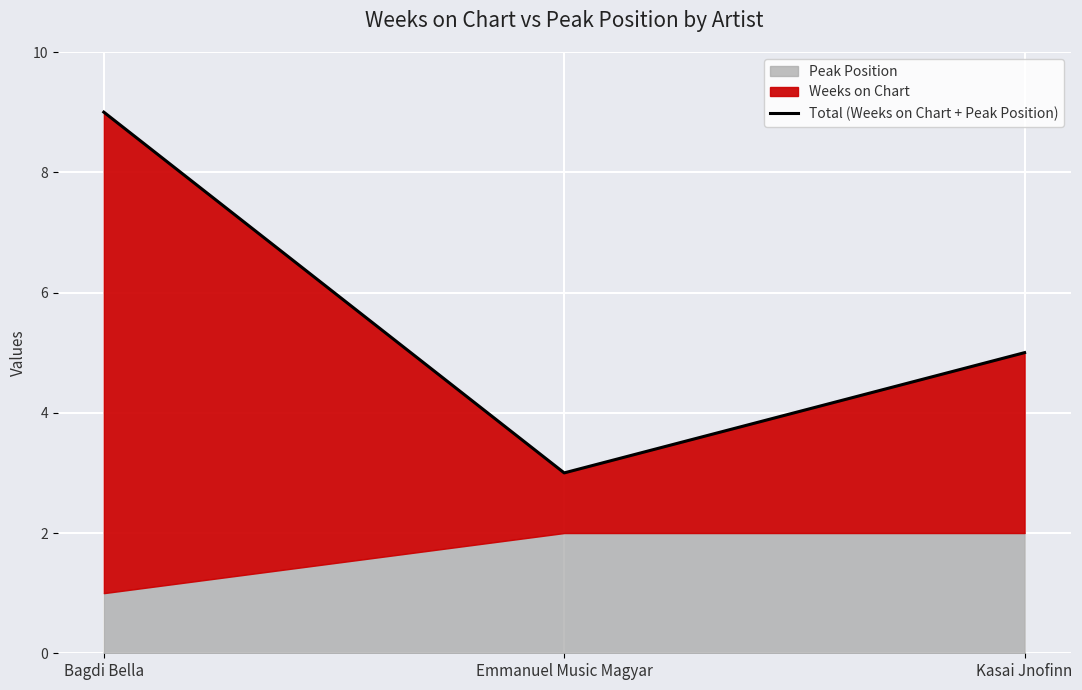

Count the values in the range 3 to 9.

3